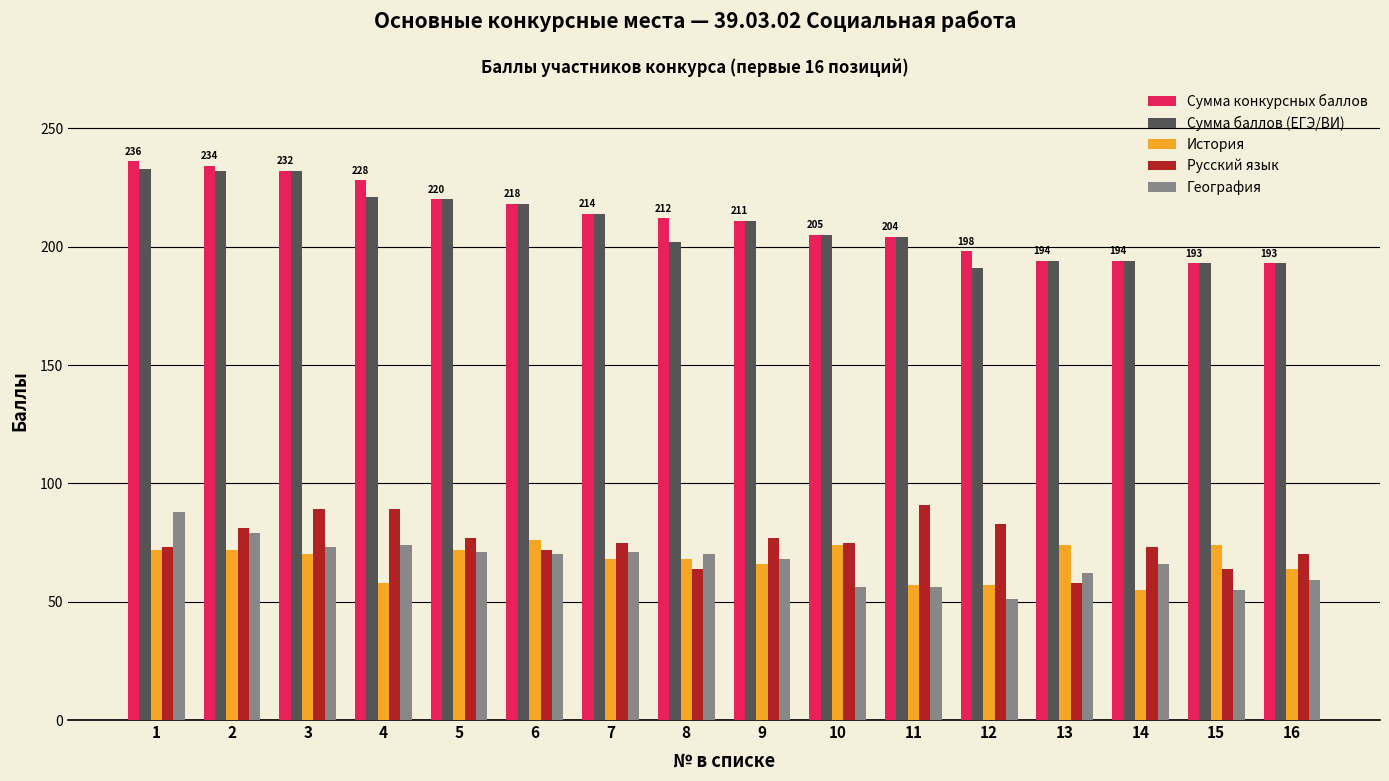

What is the total value across all series at 9?

633